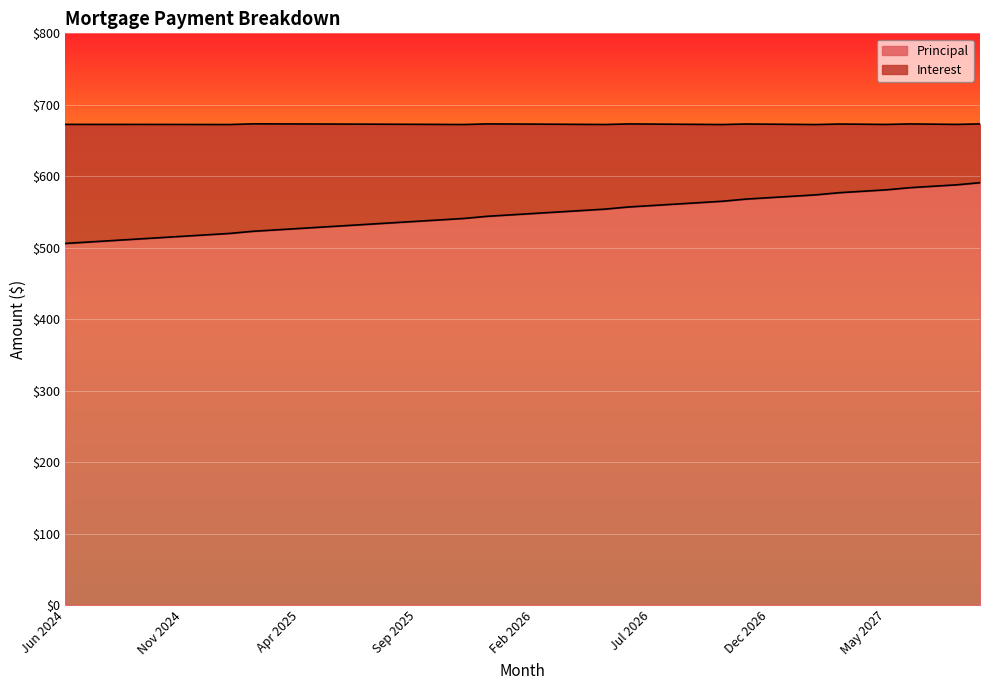

Is it true that the value at Apr 2026 is 826?

False